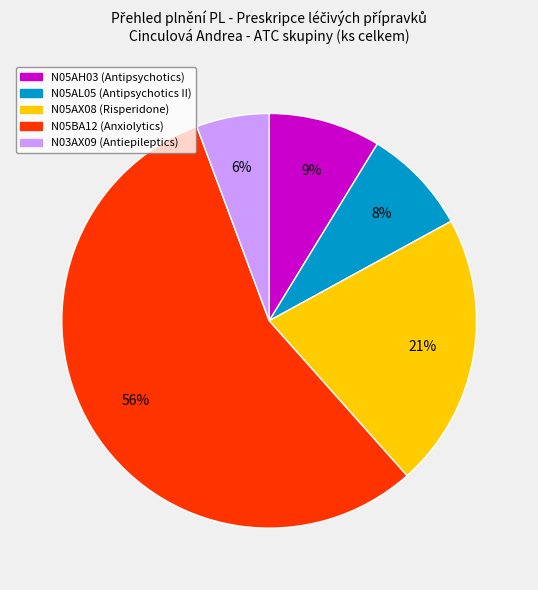

Is there a majority slice in this chart?

Yes